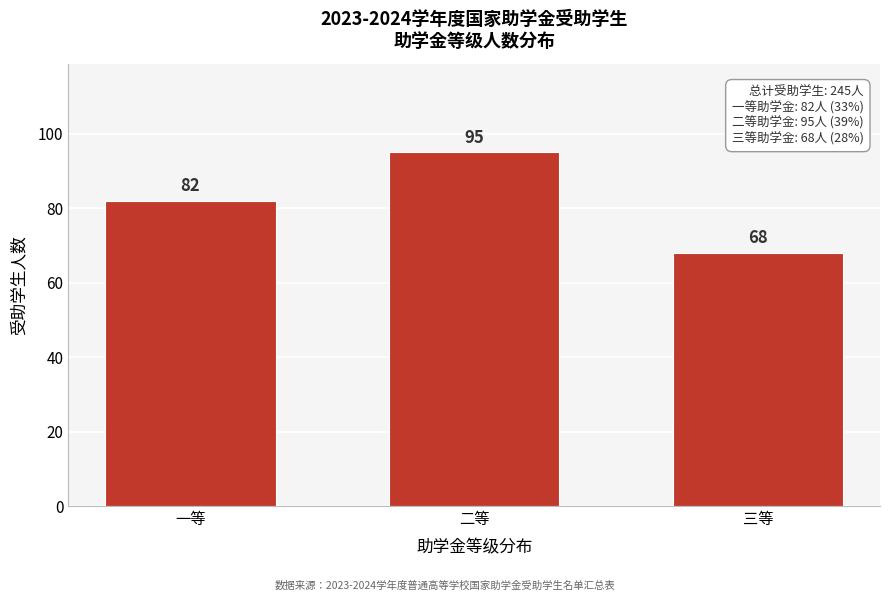

Reading left to right, what are all the values shown in this chart?

82	95	68